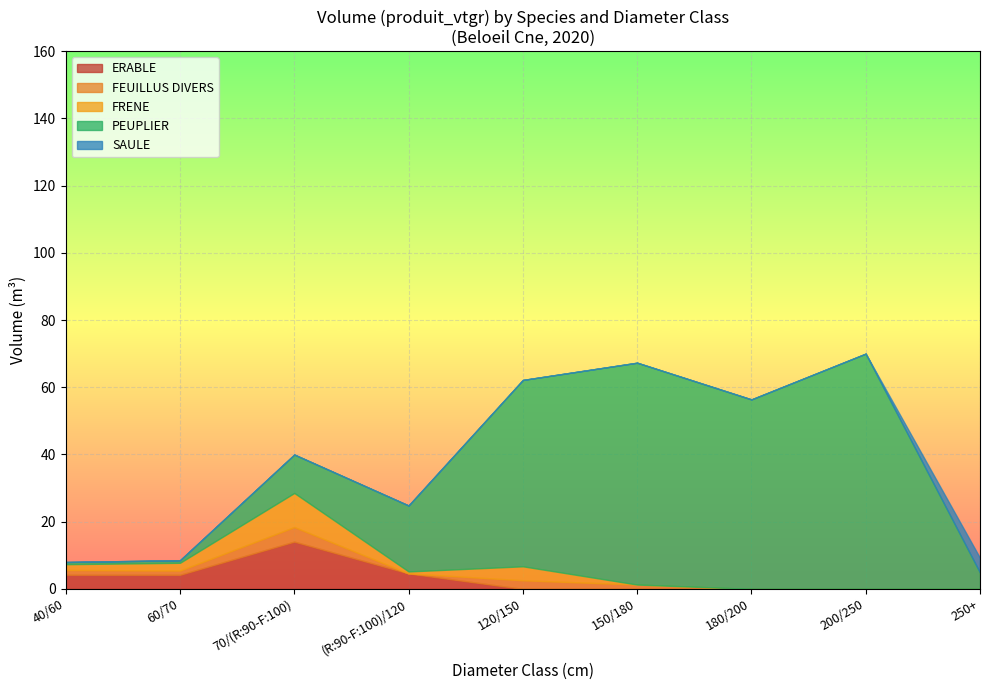

At which label does FEUILLUS DIVERS reach its peak?

70/(R:90-F:100)